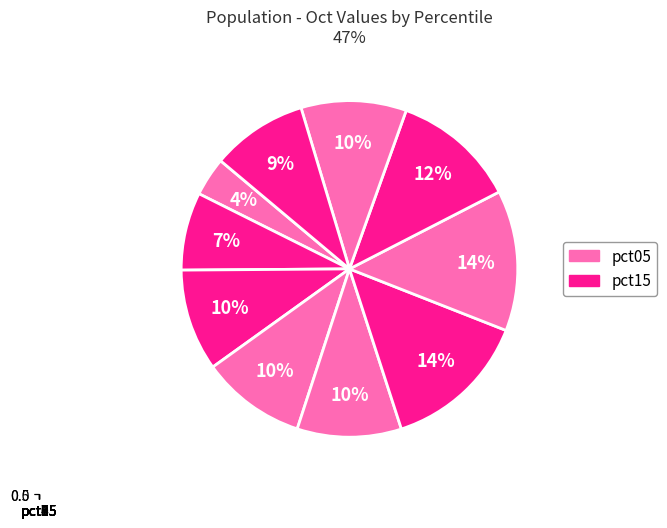

Is it true that pct15 is 1% of the pie?

False